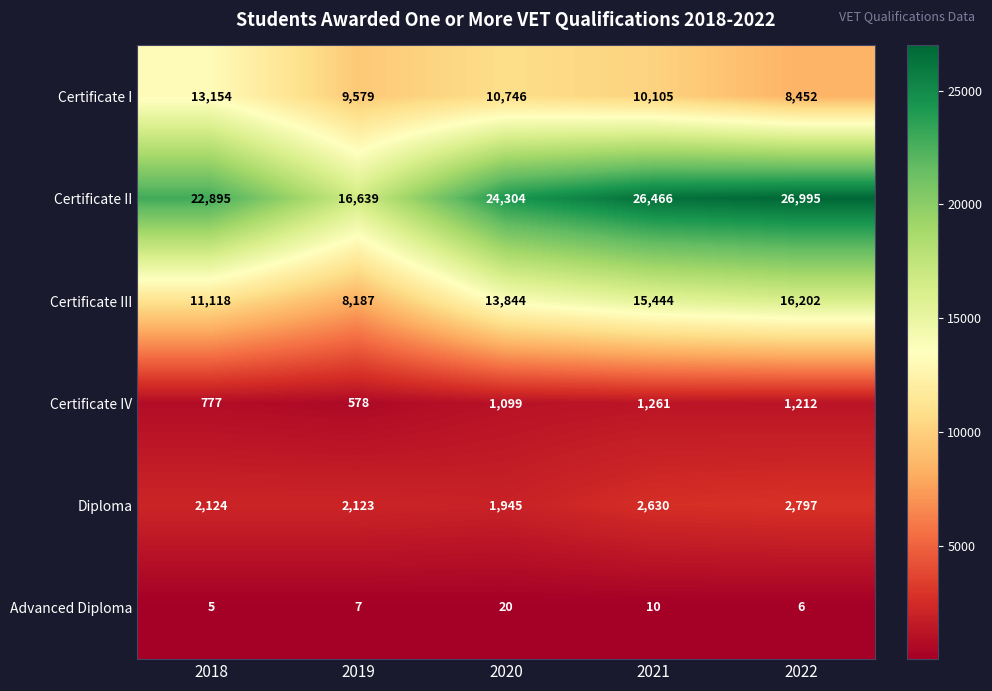

At which label does Advanced Diploma reach its peak?

2020